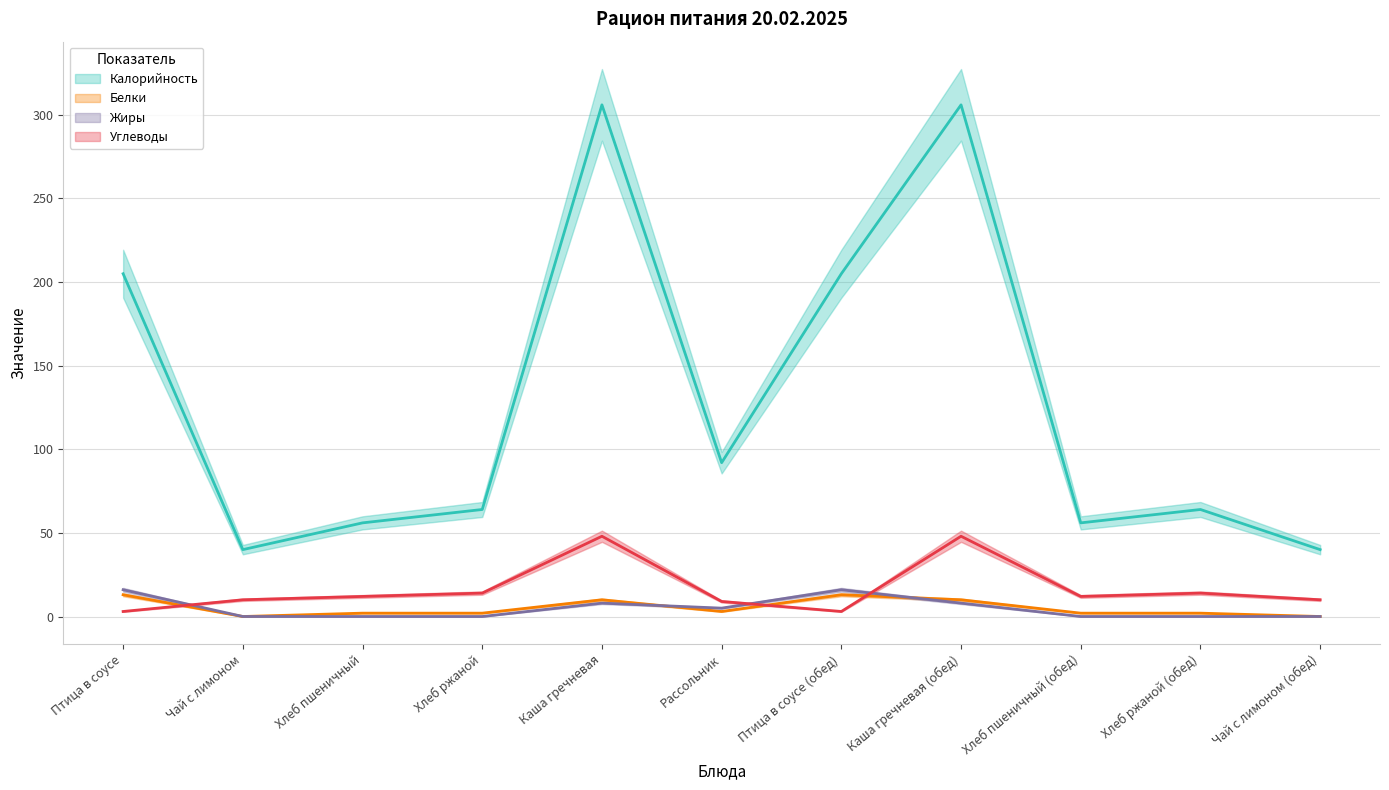

Between Хлеб ржаной and Хлеб ржаной (обед), which is larger?

Хлеб ржаной